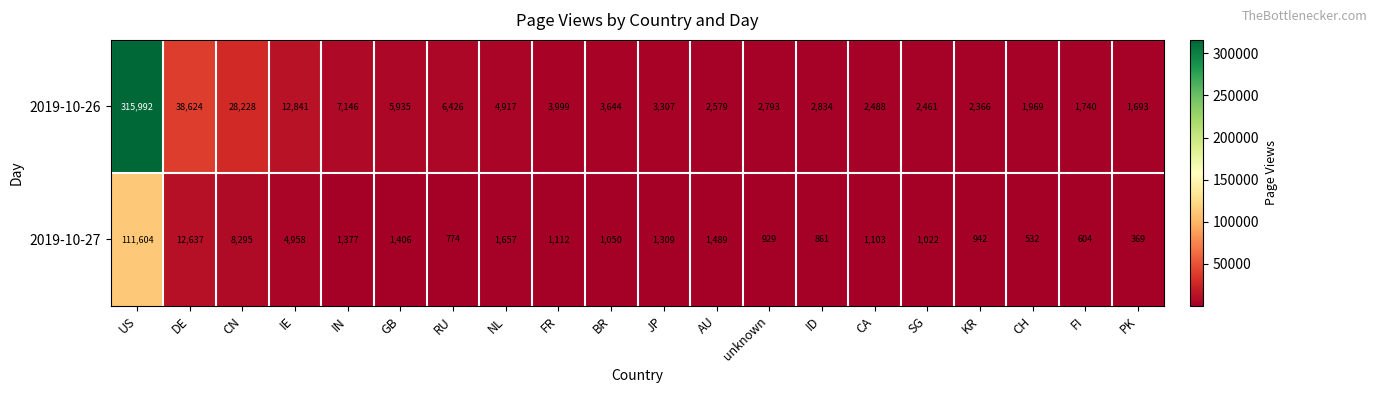

How many series are shown in this chart?

2